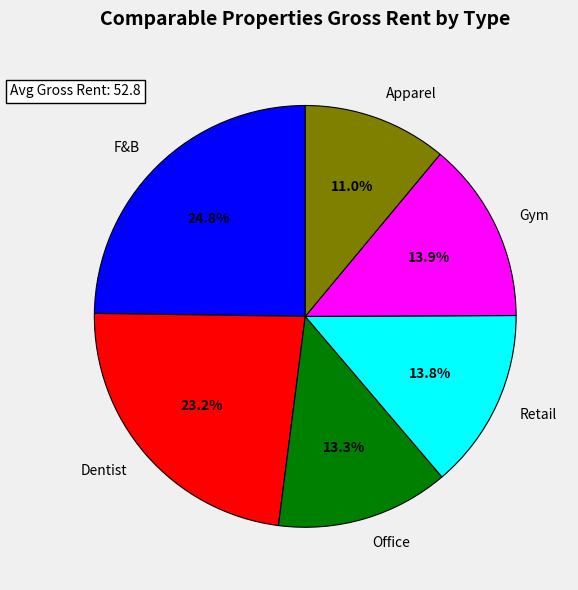

Does Gym account for over 50% of the chart?

No